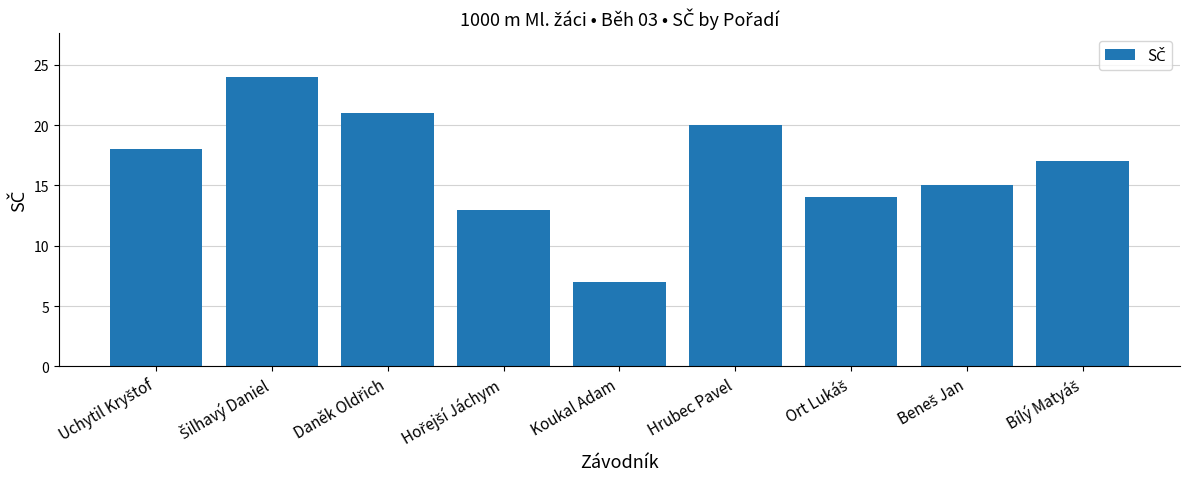

Reading left to right, list all the values displayed in this chart.

18	24	21	13	7	20	14	15	17